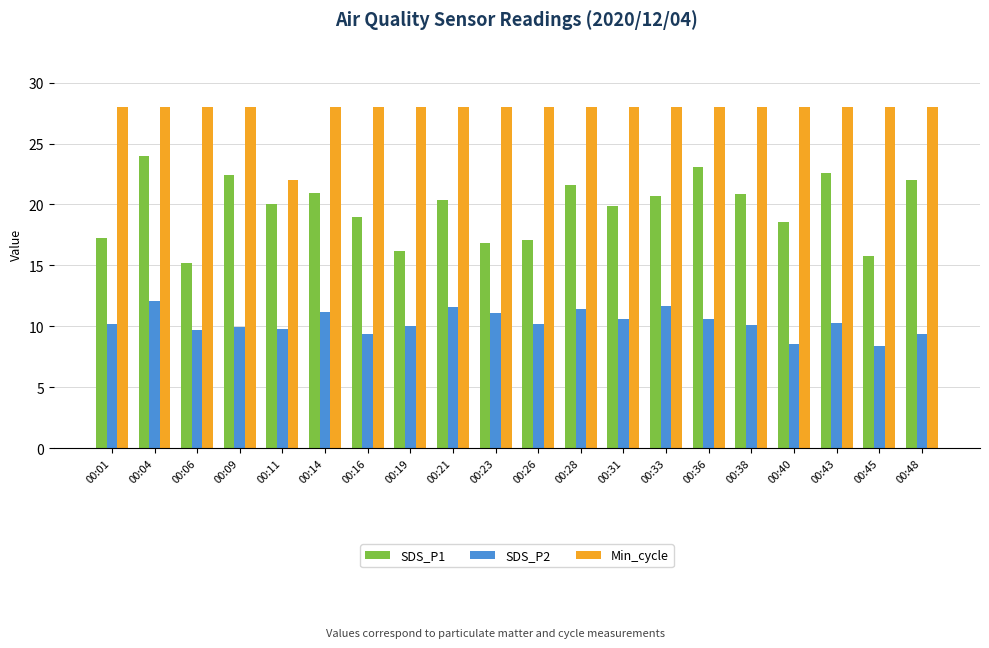

Rank the series at 00:14 from highest to lowest value.

Min_cycle, SDS_P1, SDS_P2